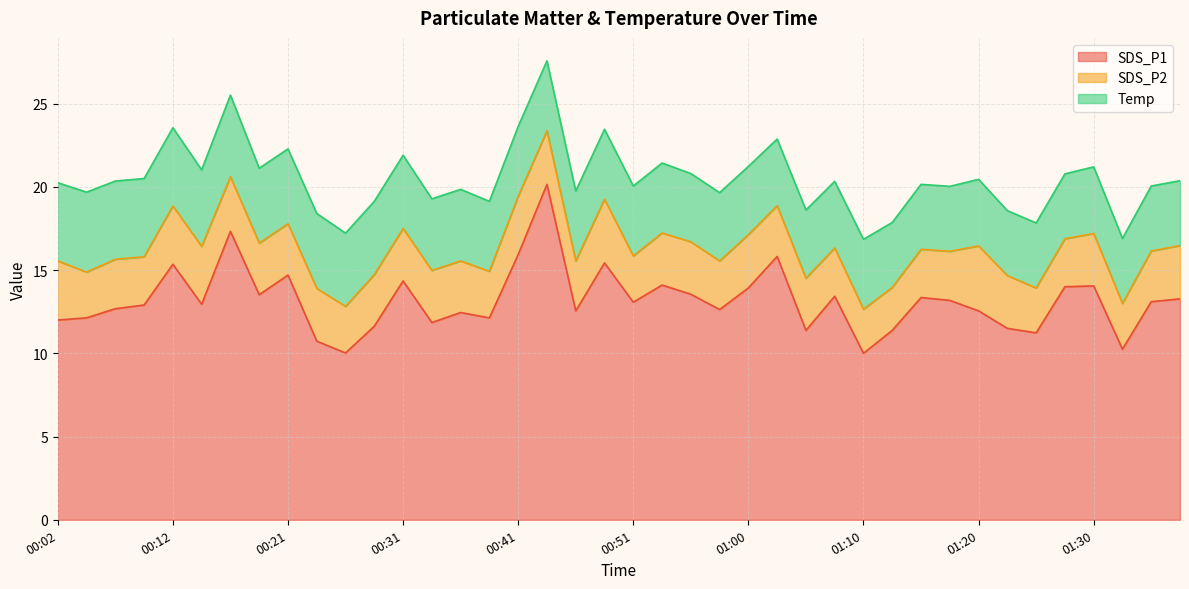

Is the value of SDS_P1 at 00:43 greater than the value of Temp at 00:26?

Yes